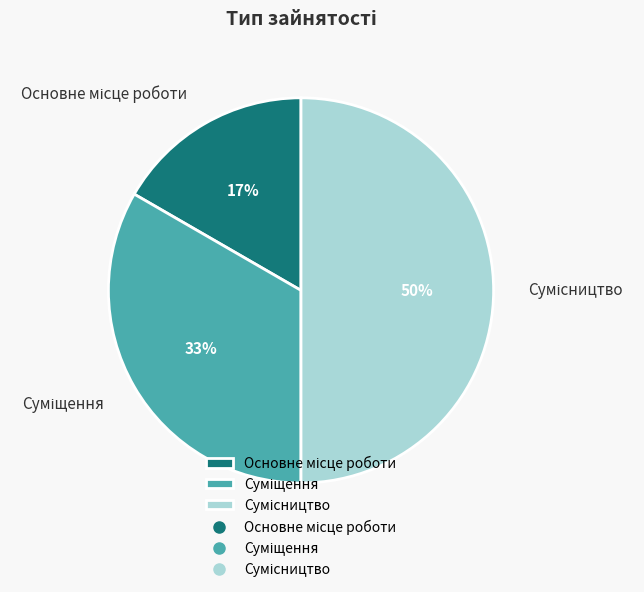

To the nearest percent, what is the average slice percentage?

33%